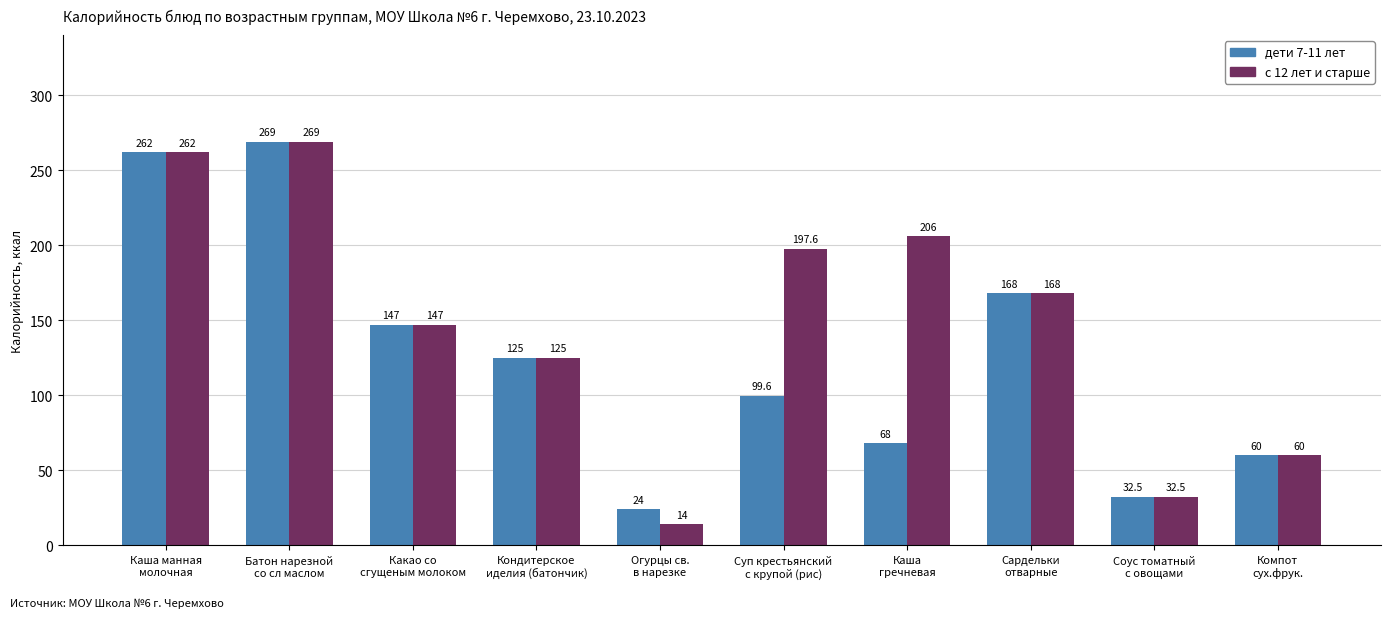

The value of дети 7-11 лет at Каша
гречневая is 34.2. True or false?

False